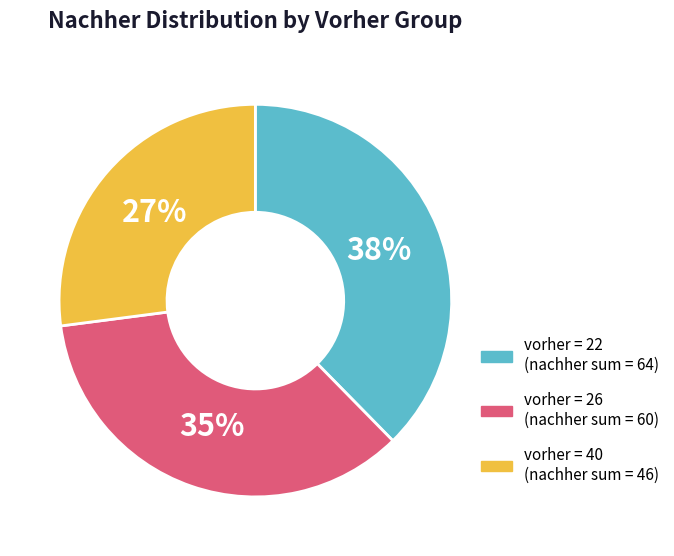

To the nearest percent, what is the difference between the largest and smallest slice percentages?

11%